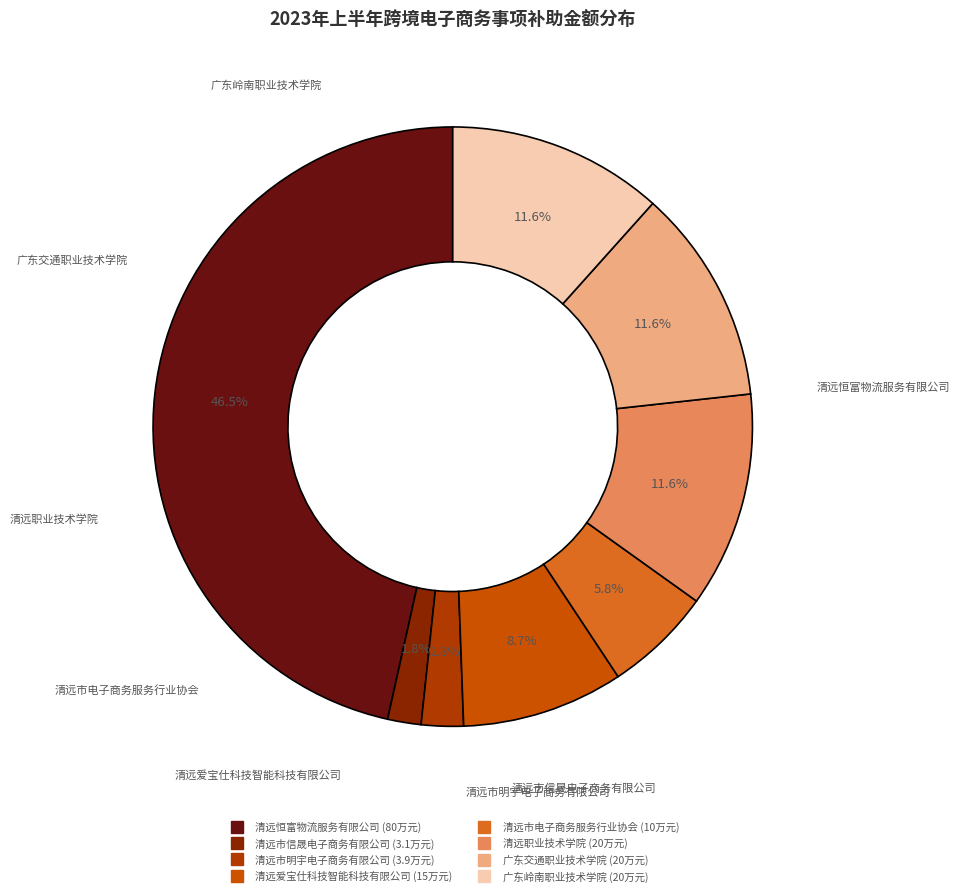

Is 清远市明宇电子商务有限公司 the majority of the pie?

No